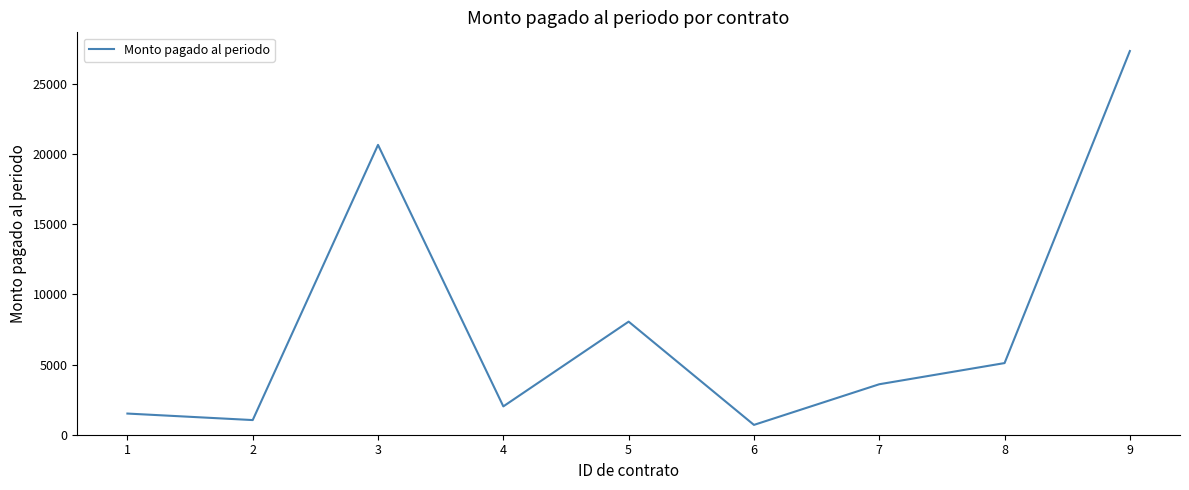

What is the approximate value at 8?

5104.0